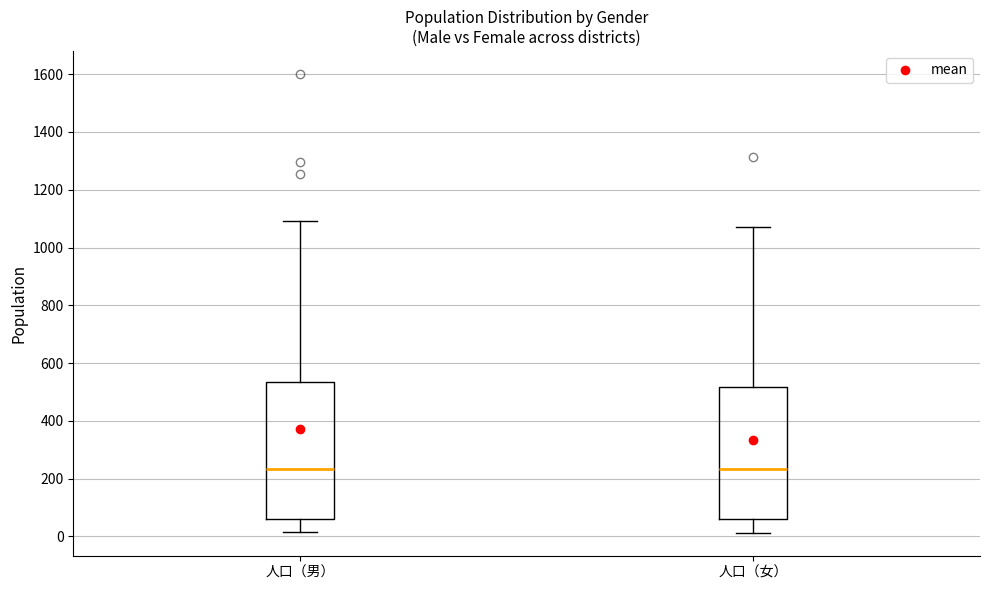

Reading left to right, read every box against the y-axis: the position of its median line, the range the box covers, and the ends of its whiskers. The values are not printed on the chart, so give them approximately, as read against the axis.

人口（男）: median 240, box 60 to 540, whiskers 20 to 1100
人口（女）: median 240, box 60 to 520, whiskers 20 to 1080